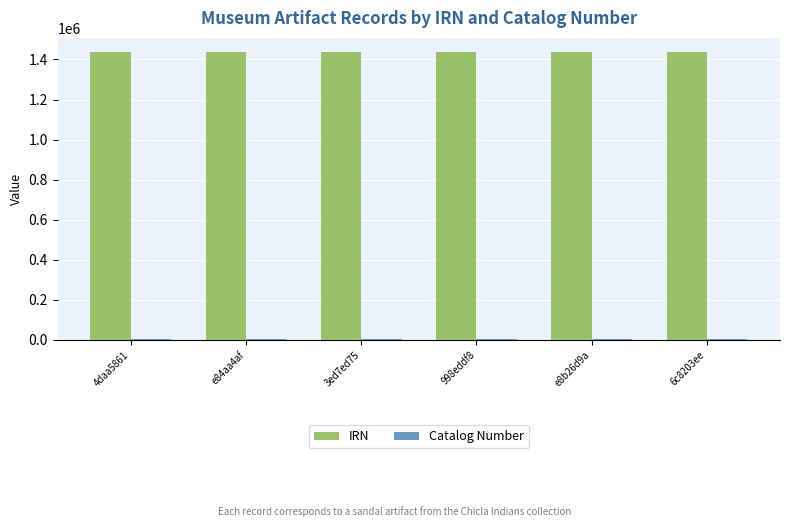

At how many categories does at least one series exceed 896770?

6